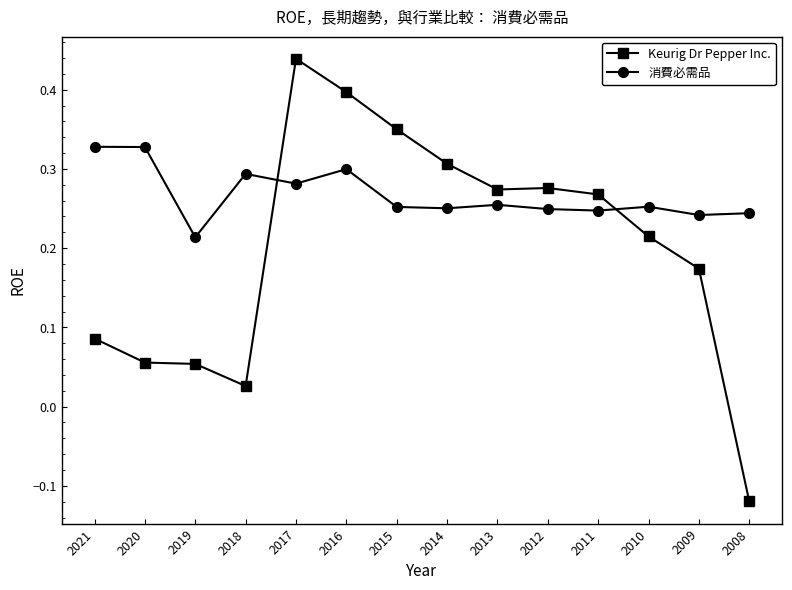

What is the sum of all 消費必需品 values?

3.7